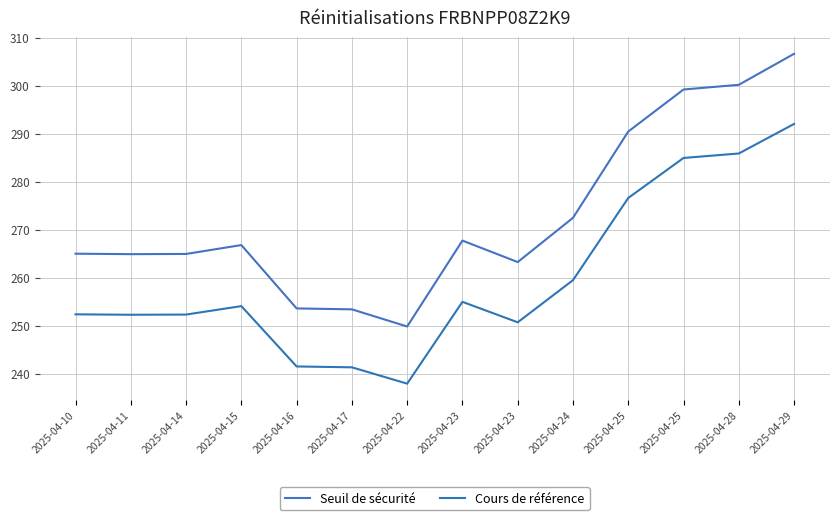

Which series changed the most between 2025-04-22 and 2025-04-23?

Seuil de sécurité